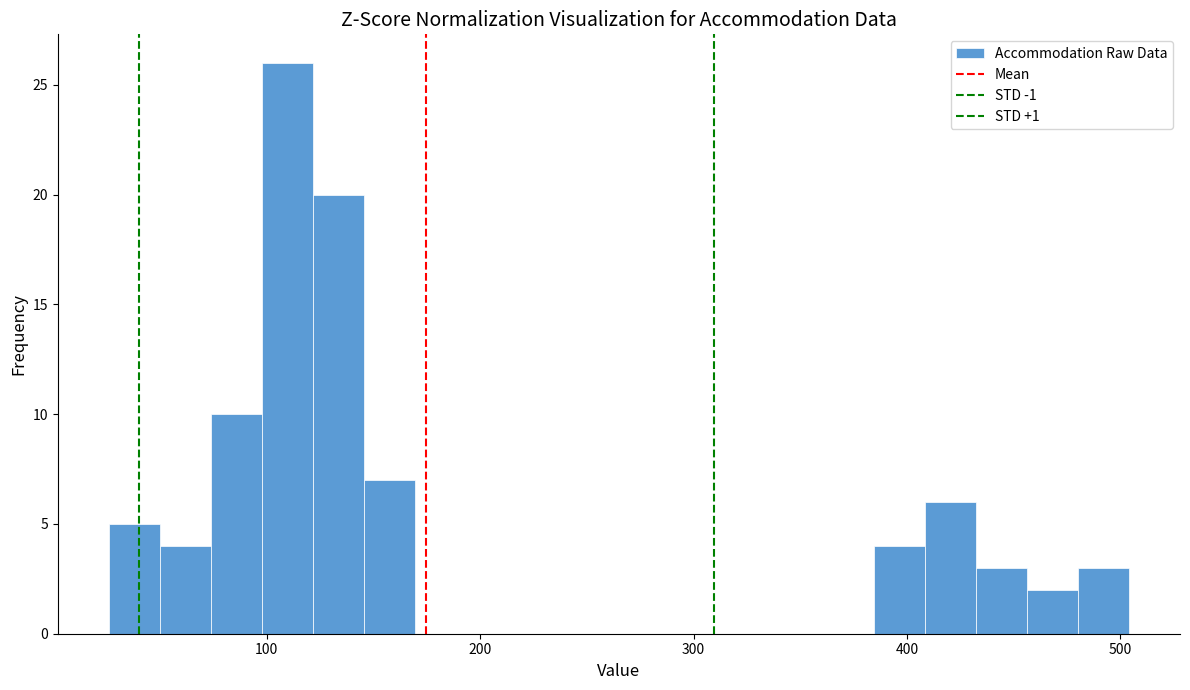

Read against the x-axis, roughly where is the centre of the tallest bar?

110